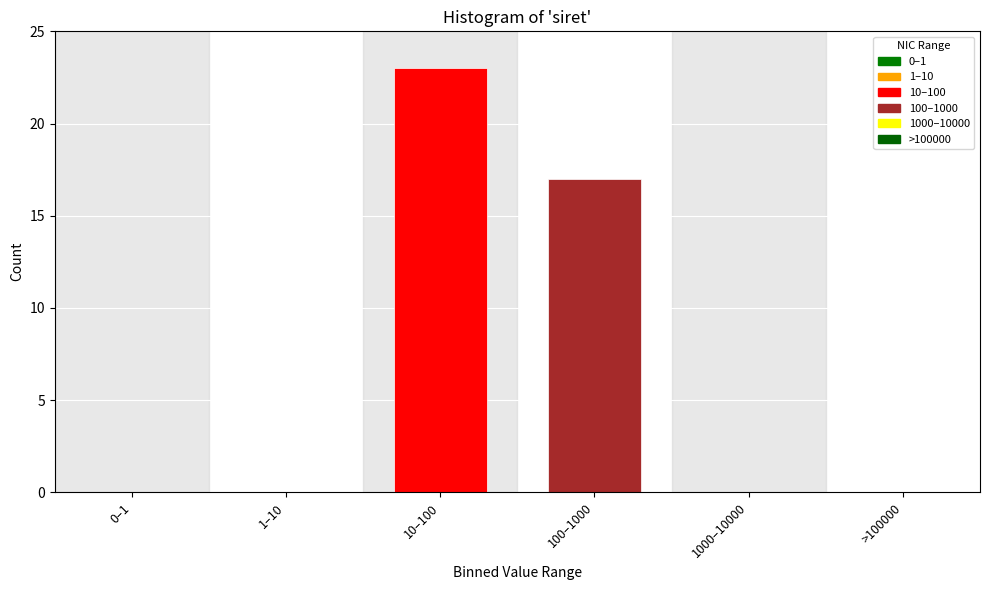

Reading left to right, extract all data points from this chart.

0–1=0	1–10=0	10–100=23	100–1000=17	1000–10000=0	>100000=0